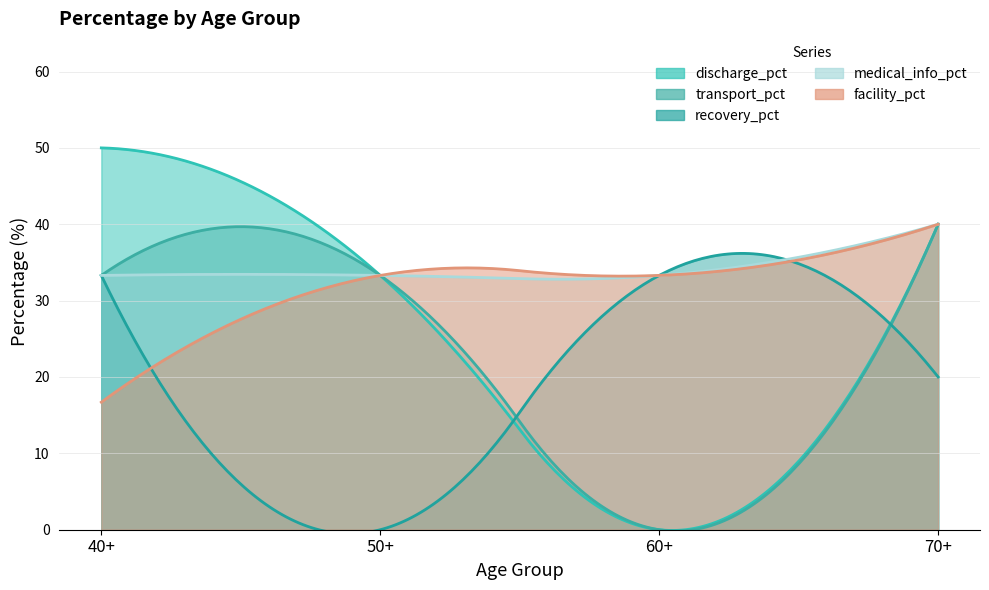

Reading left to right, list all the values displayed in this chart.

discharge_pct: 50.0	33.3	0.0	40.0
transport_pct: 33.3	33.3	0.0	40.0
recovery_pct: 33.3	0.0	33.3	20.0
medical_info_pct: 33.3	33.3	33.3	40.0
facility_pct: 16.7	33.3	33.3	40.0